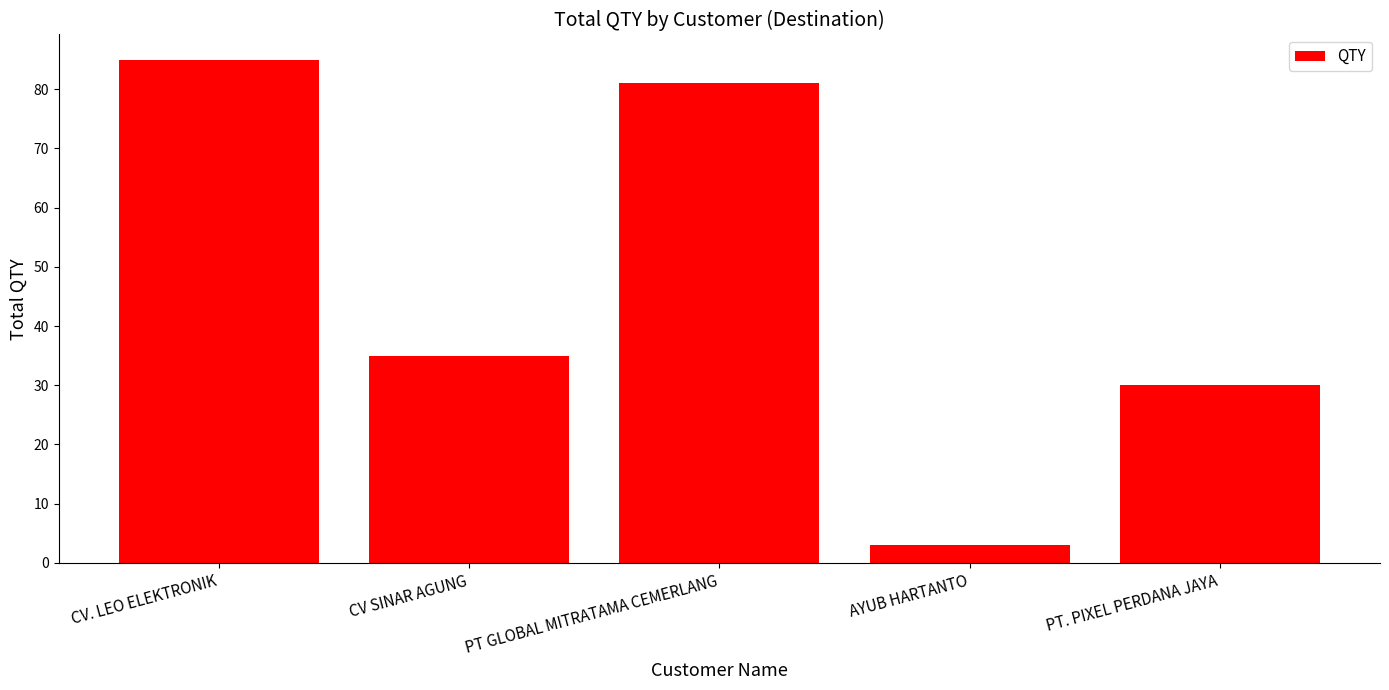

What is the minimum value shown in the chart?

3